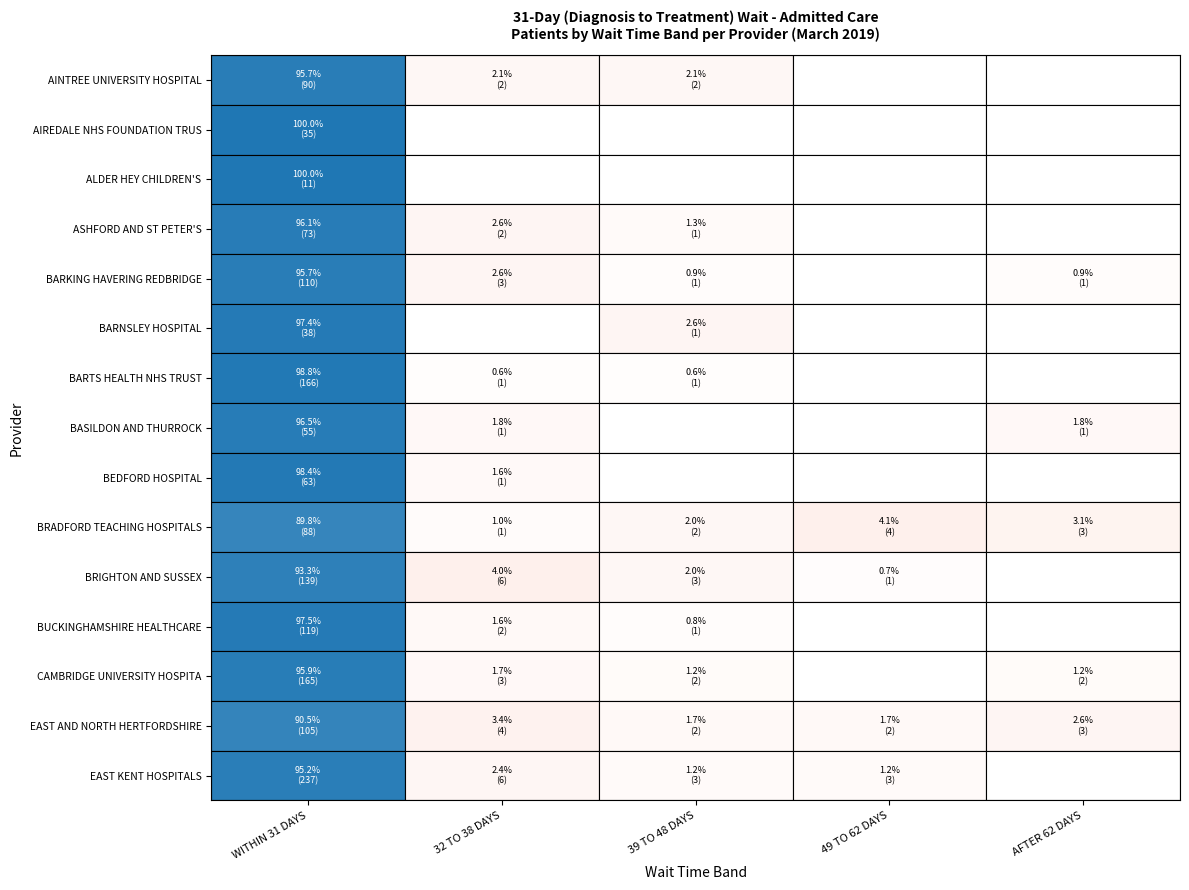

At which category is the sum across all series the highest?

WITHIN 31 DAYS